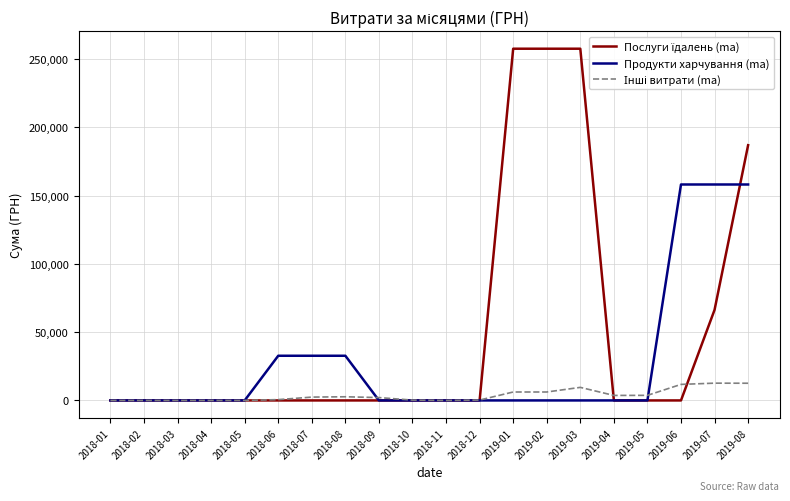

What is the spread (max minus min) of values at 2019-02?

257697.2